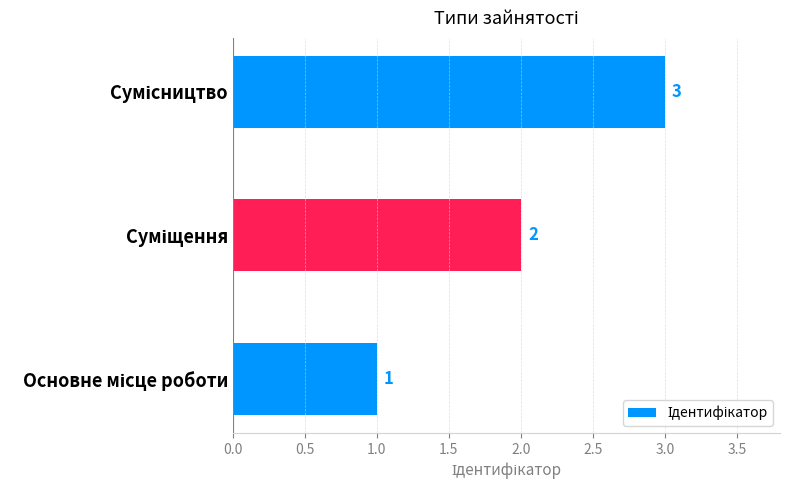

What is the maximum value shown in the chart?

3